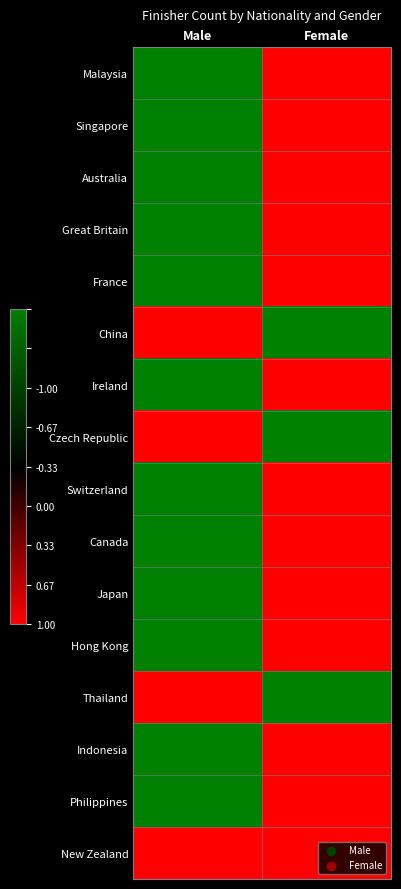

At Female, list the series in order from smallest to largest.

Malaysia, Singapore, Australia, Great Britain, France, Ireland, Switzerland, Canada, Japan, Hong Kong, Indonesia, Philippines, New Zealand, China, Czech Republic, Thailand